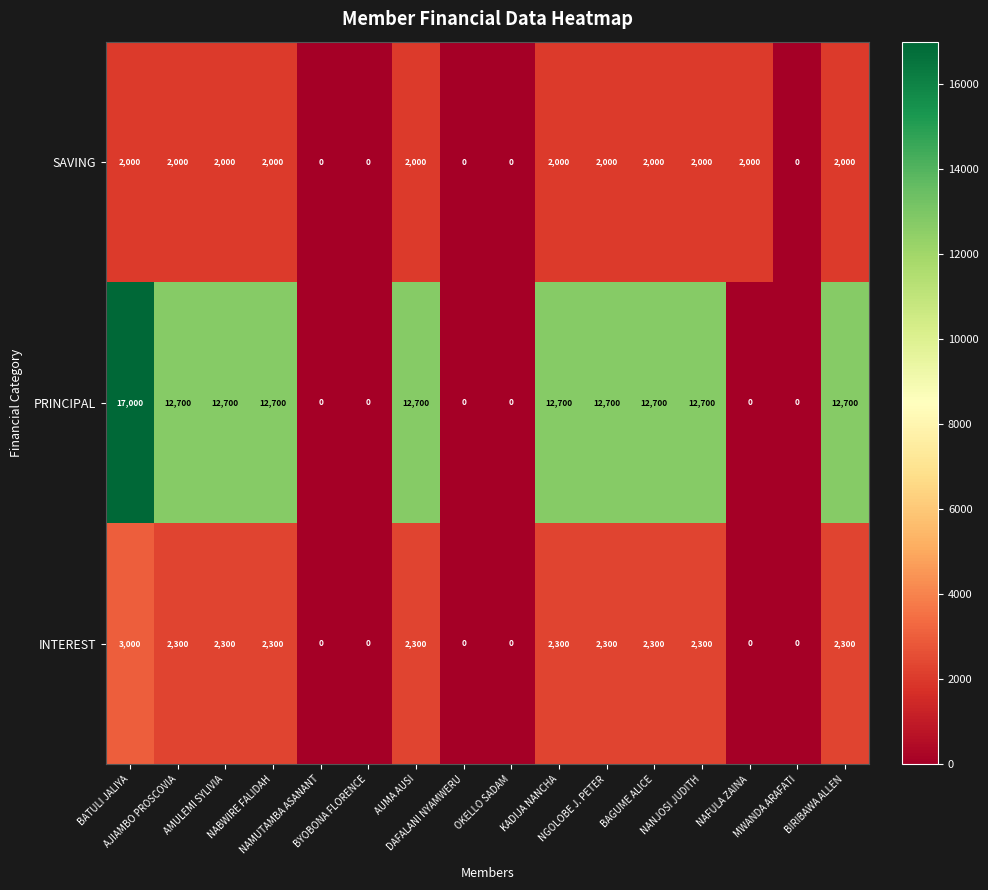

What is the average value of the INTEREST series?

1481